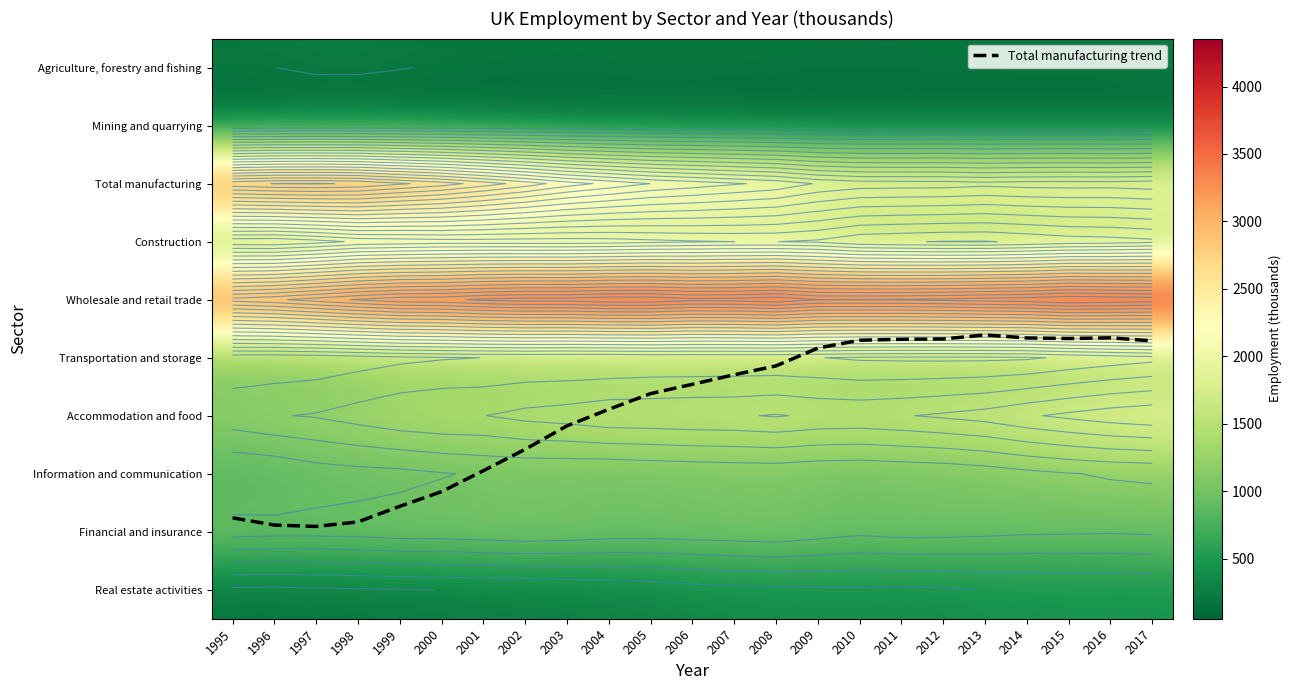

How many values in the Information and communication series are below 982?

11